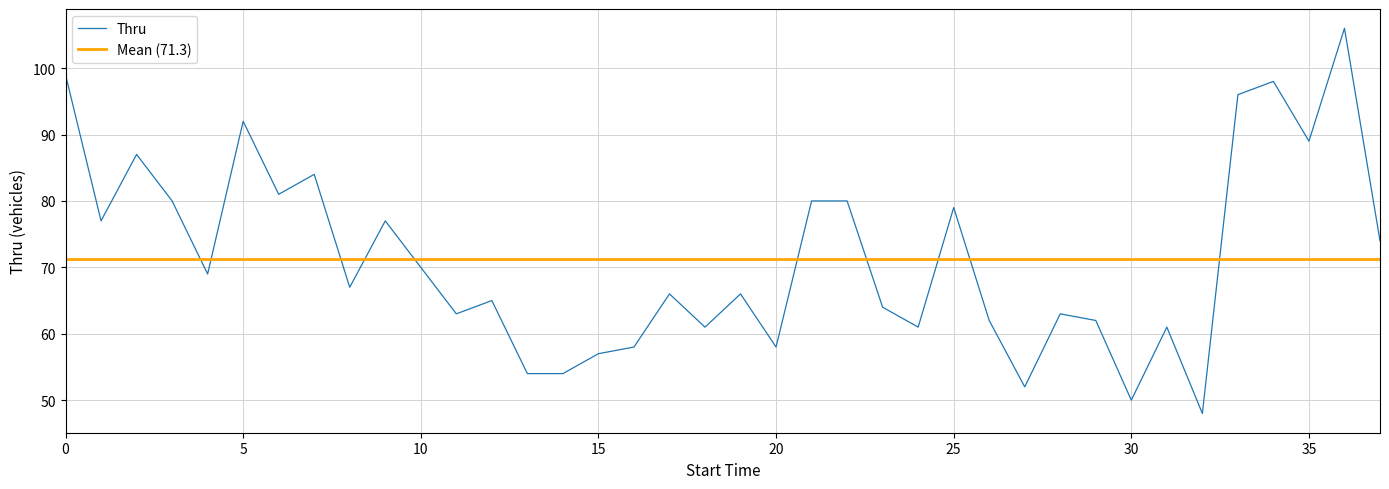

What is the maximum value for Thru?

106